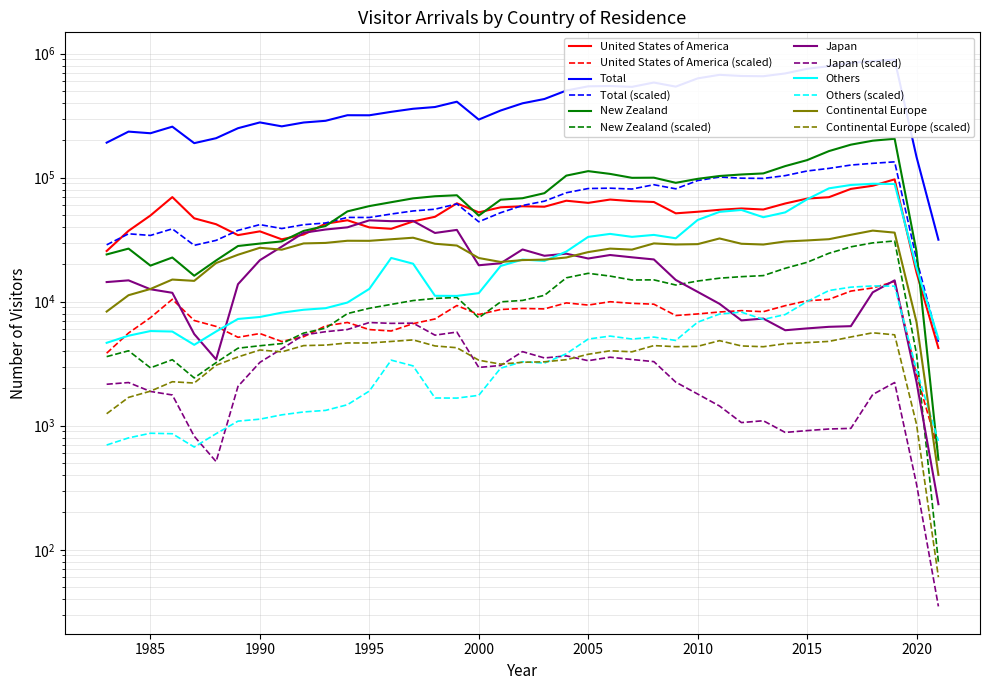

What is the difference between the Japan values at 1992 and 1986?

24159